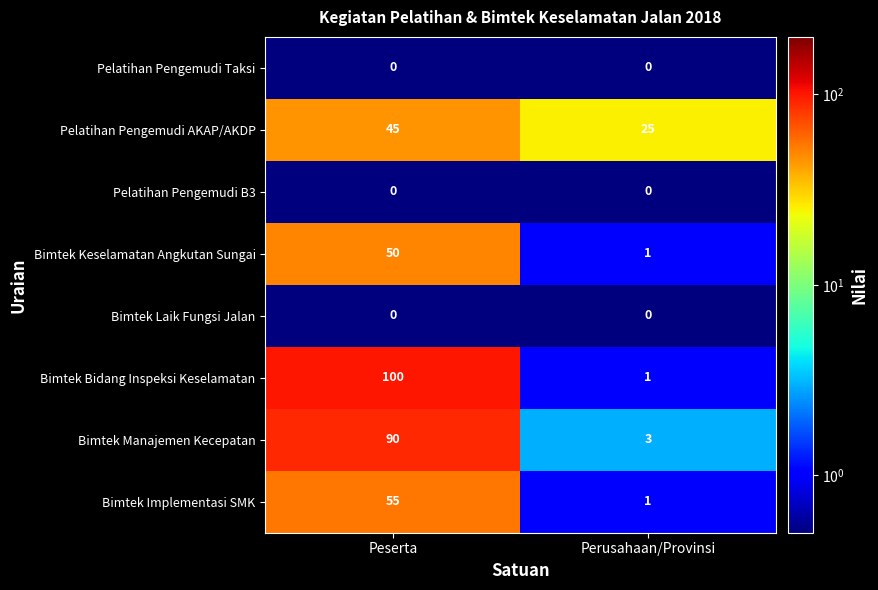

Which series has the largest total across all categories?

Bimtek Bidang Inspeksi Keselamatan